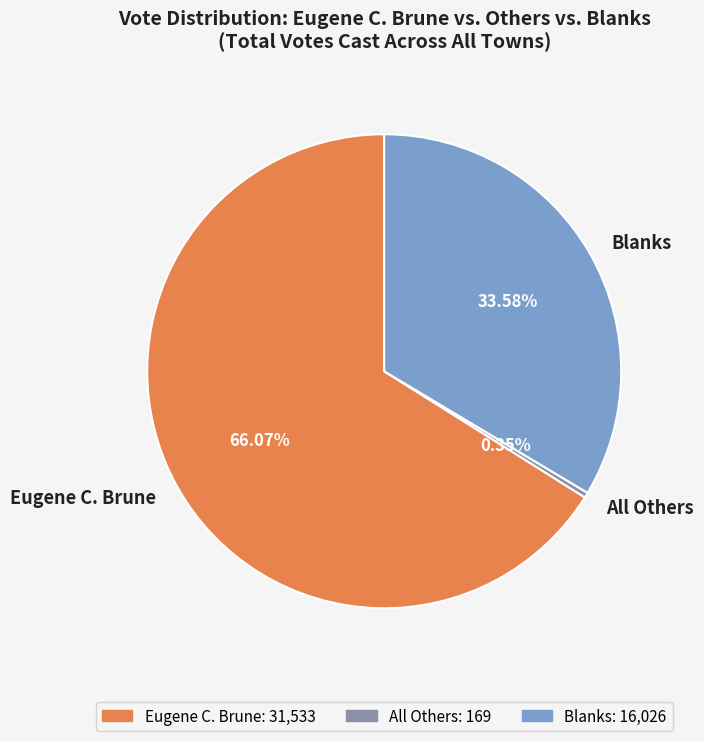

Rank the categories by value from lowest to highest.

All Others, Blanks, Eugene C. Brune